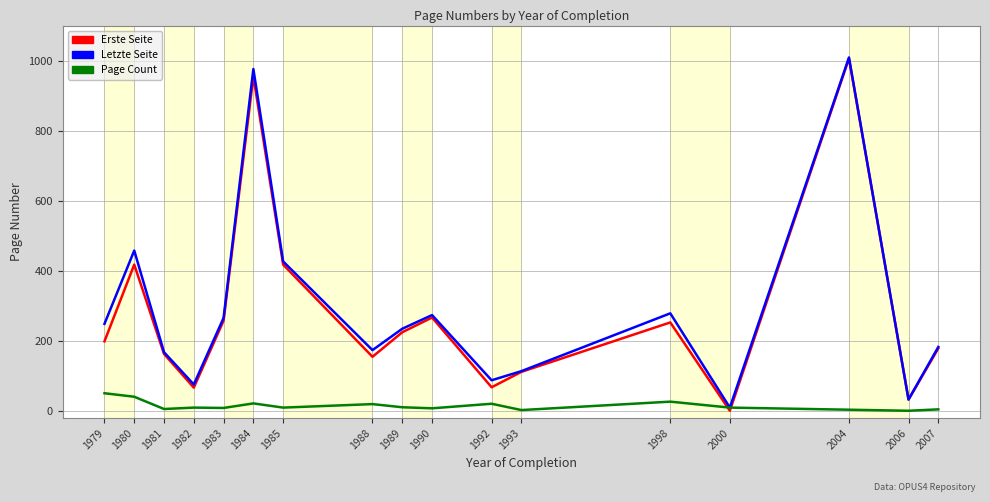

Between 1983 and 2000, which series saw the biggest shift?

Erste Seite